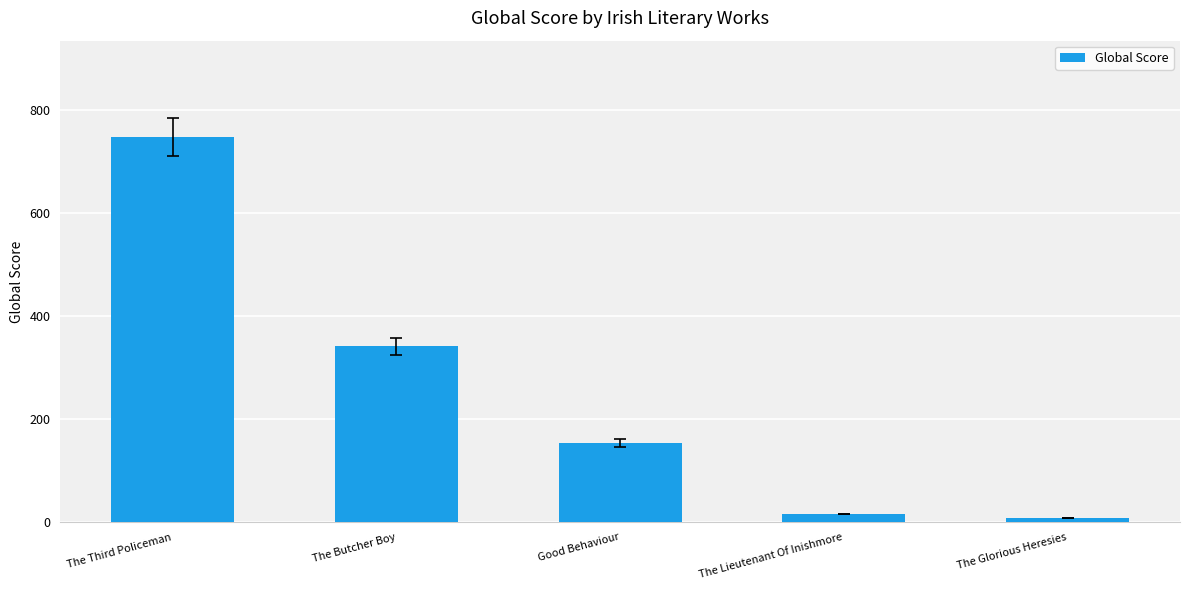

What position from the right is The Butcher Boy?

4